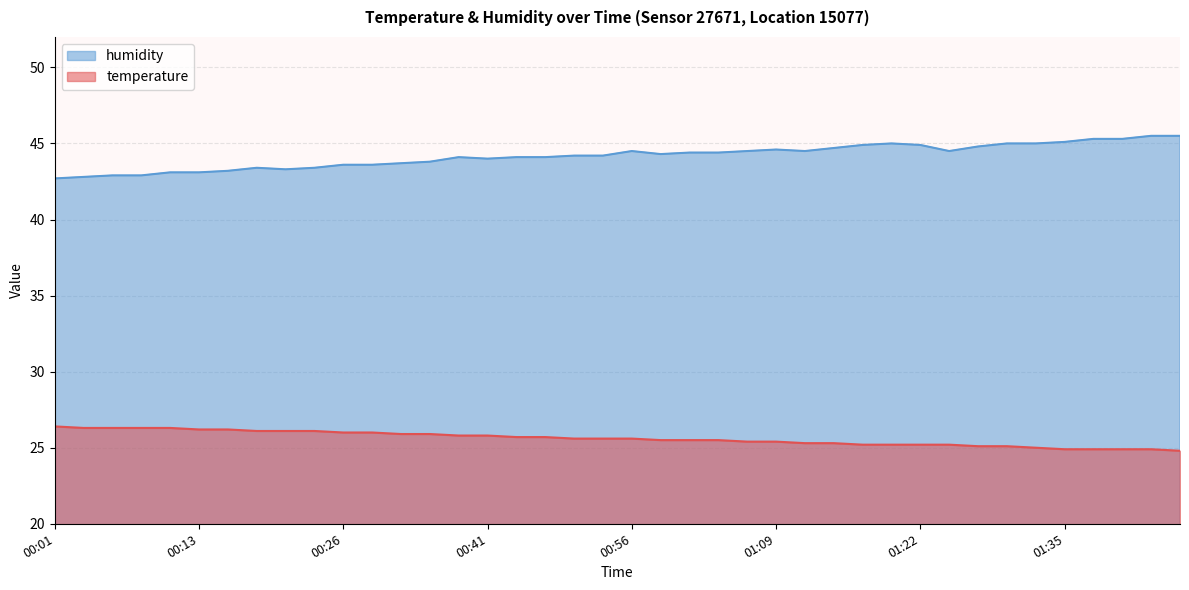

How many interior local valleys does the humidity series have?

5